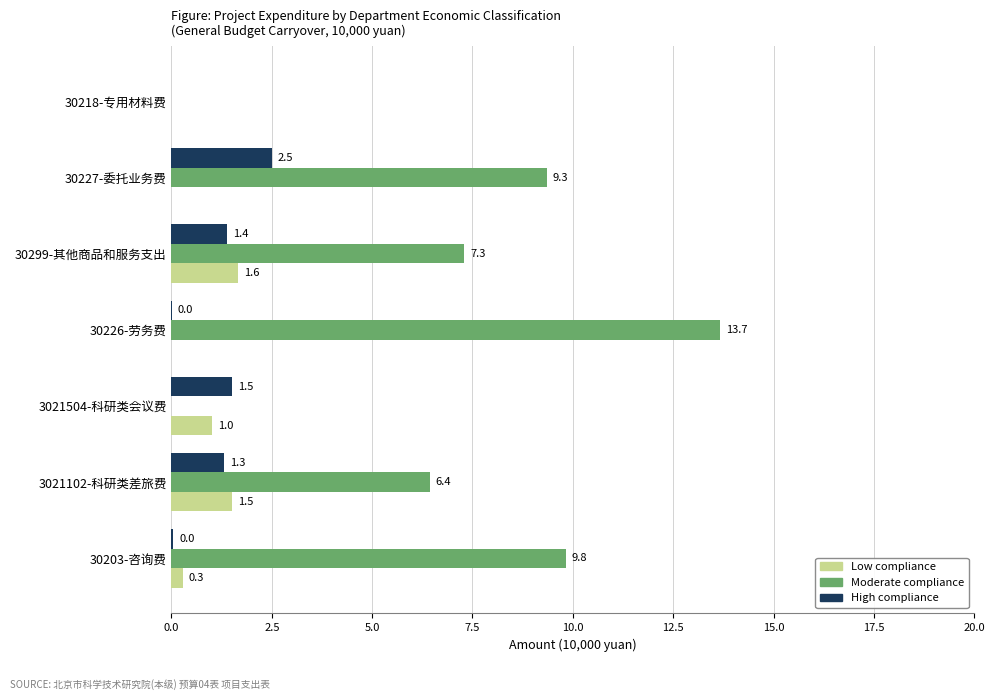

Is it true that Low compliance equals -1.1 at 30226-劳务费?

False